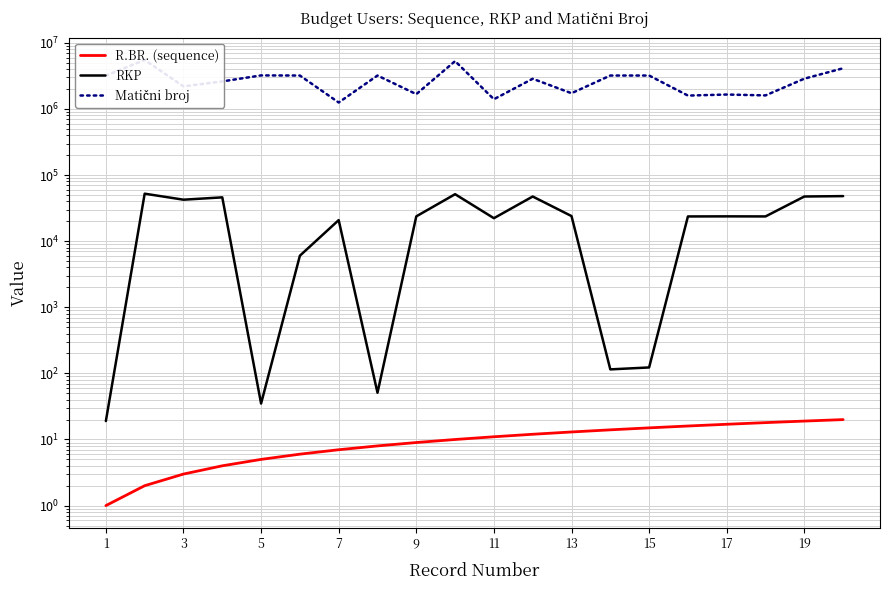

Reading left to right, transcribe all the data shown in this chart.

R.BR. (sequence): 1	2	3	4	5	6	7	8	9	10	11	12	13	14	15	16	17	18	19	20
RKP: 19	52321	42434	46028	35	6031	20833	51	23753	51386	22275	47406	23979	115	123	23673	23745	23690	47422	48066
Matični broj: 3205860	5513260	2197278	2611660	3220346	3206084	1253433	3205924	1676504	5294584	1404113	2864851	1730118	3205959	3205916	1594478	1654098	1604686	2872781	4131754